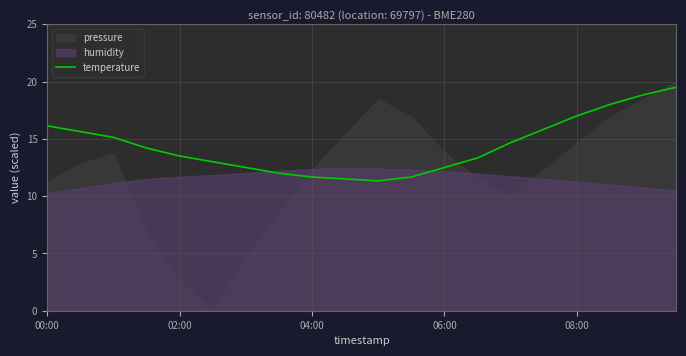

What is the highest value of the temperature series?

19.5